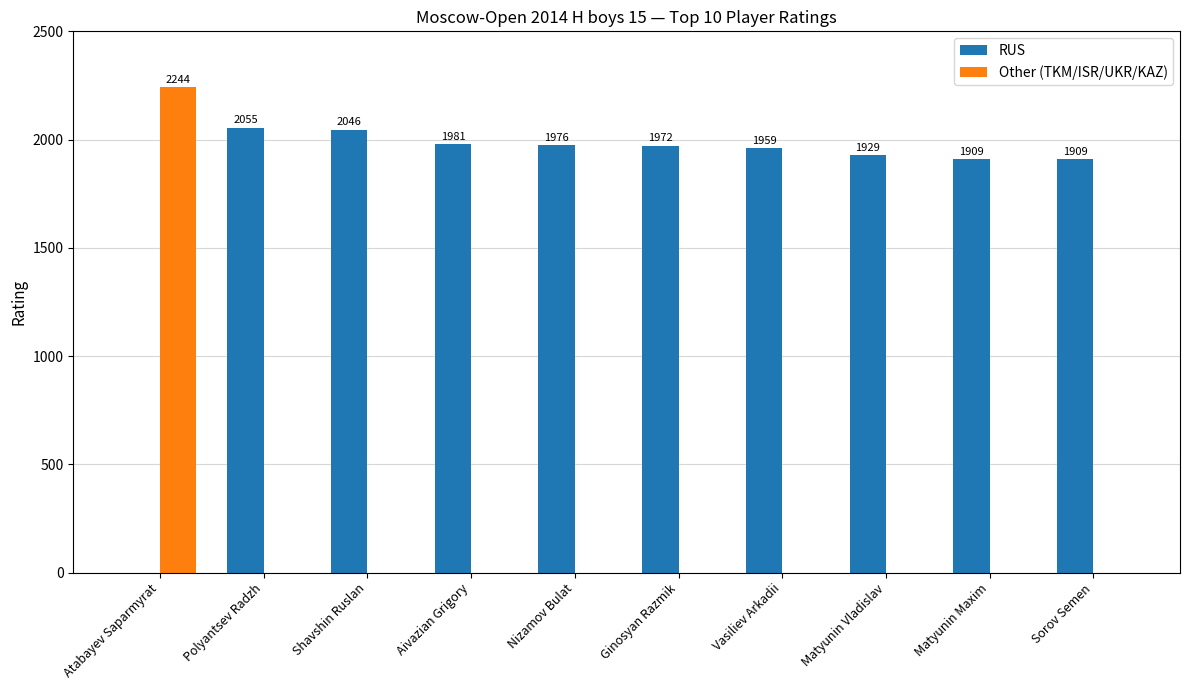

What is the sum of all Other (TKM/ISR/UKR/KAZ) values?

2244